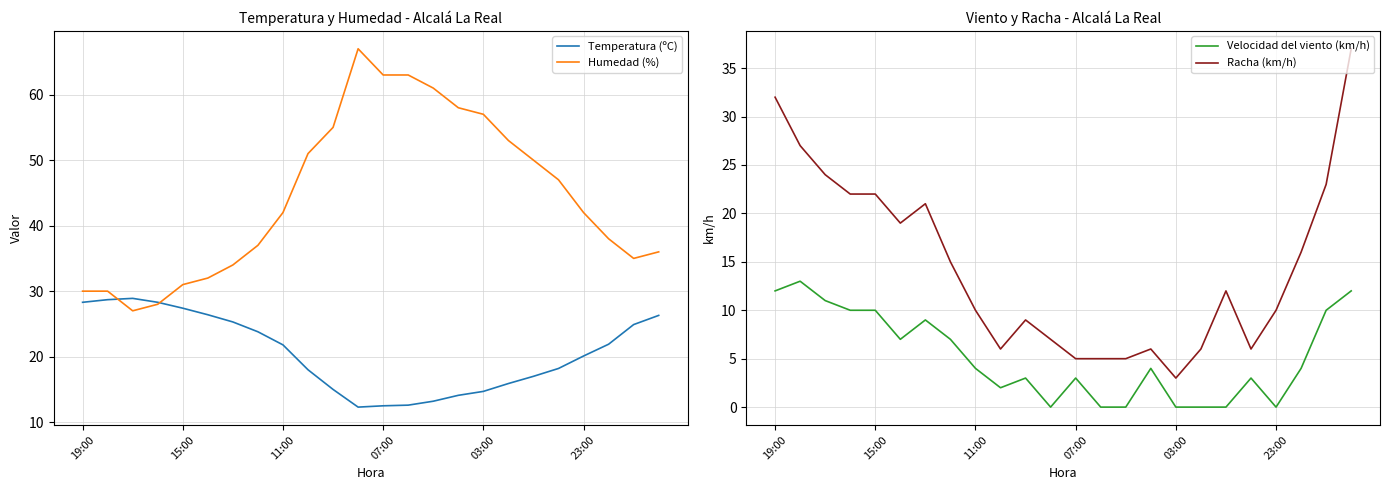

Is it true that Humedad (%) equals 55.0 at 10?

True